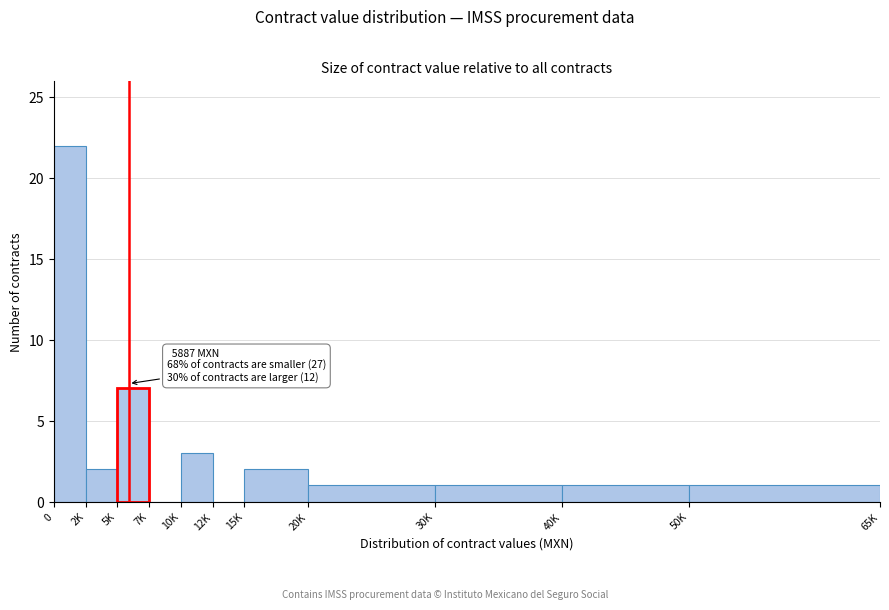

Reading left to right, list all the values displayed in this chart.

0=22	2K=2	5K=7	7K=0	10K=3	12K=0	15K=2	20K=1	30K=1	40K=1	50K=1